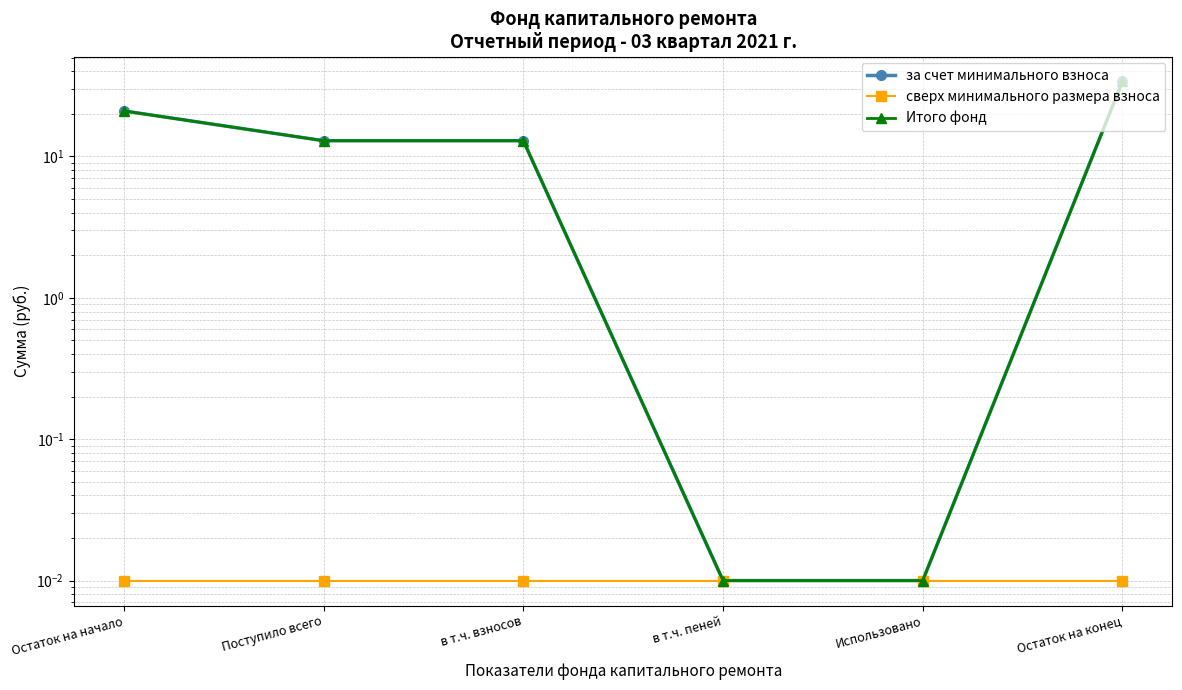

What is the spread (max minus min) of values at Остаток на начало?

21.0